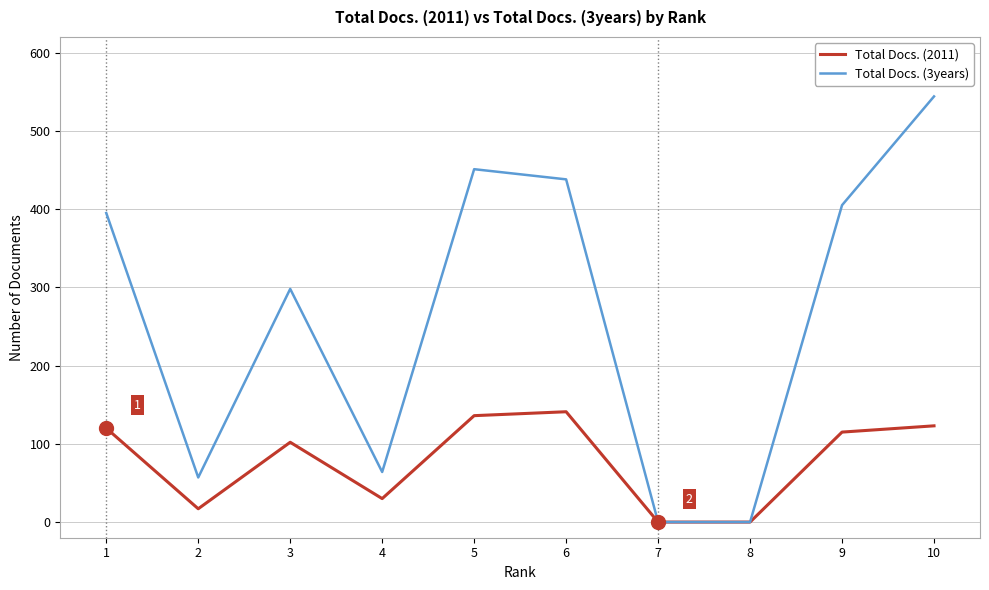

List the series in order of their peak value, lowest first.

Total Docs. (2011), Total Docs. (3years)